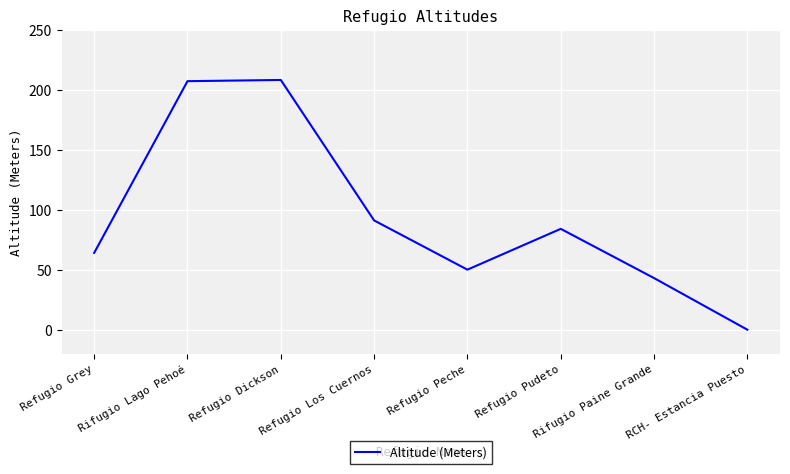

Is it true that the value at Rifugio Paine Grande is 72?

False